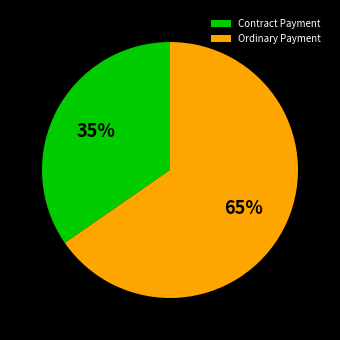

Which category has the smallest portion of the pie?

Contract Payment